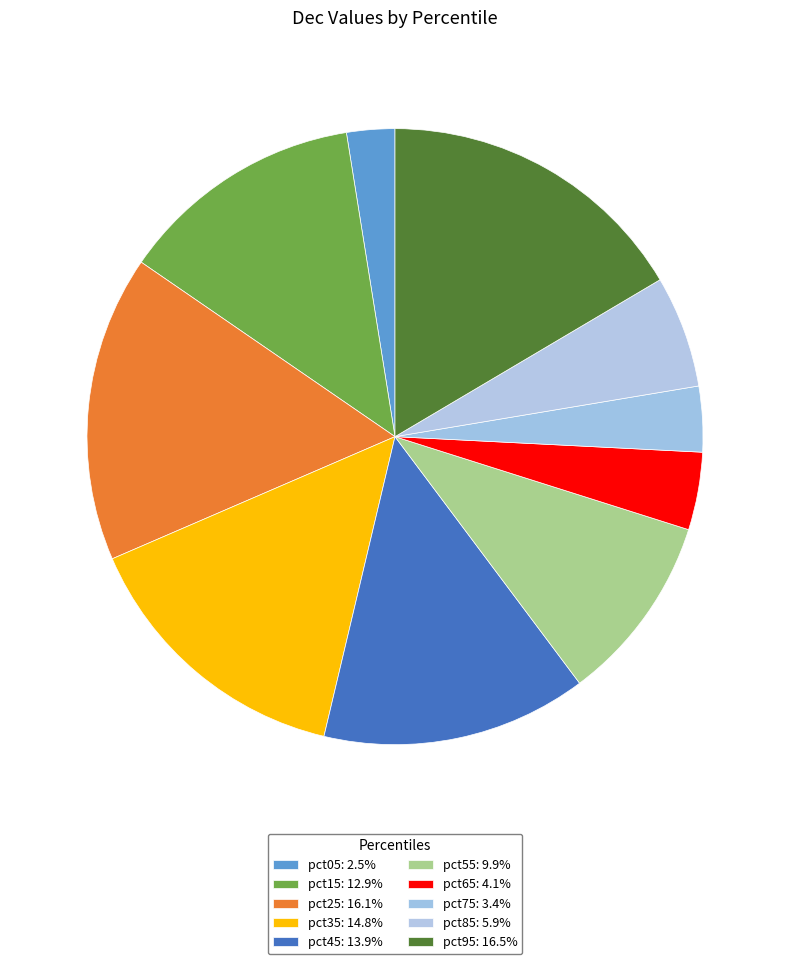

Is it true that pct35 is 5% of the pie?

False